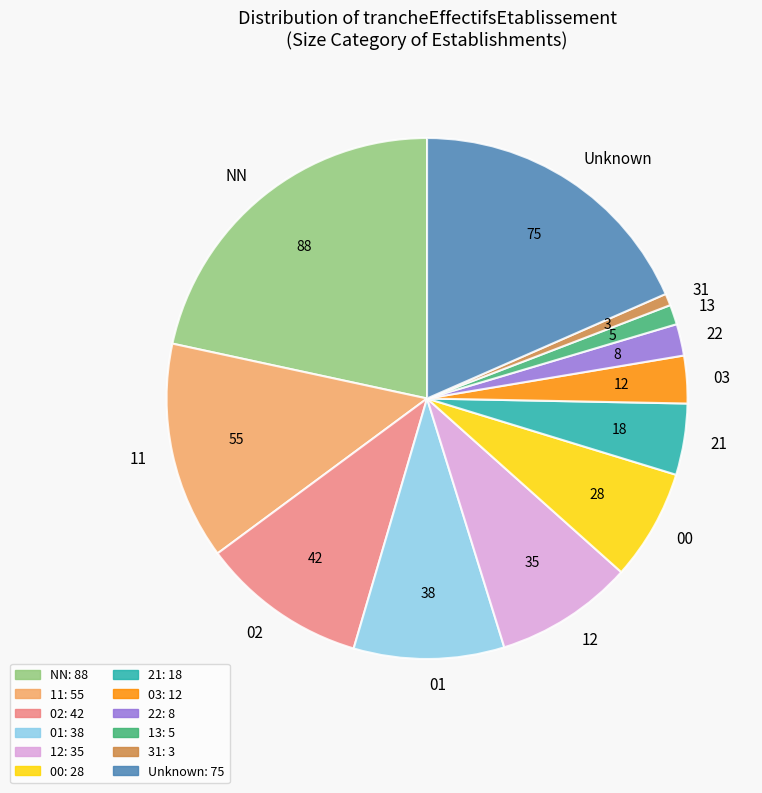

How many slices are in this pie chart?

12